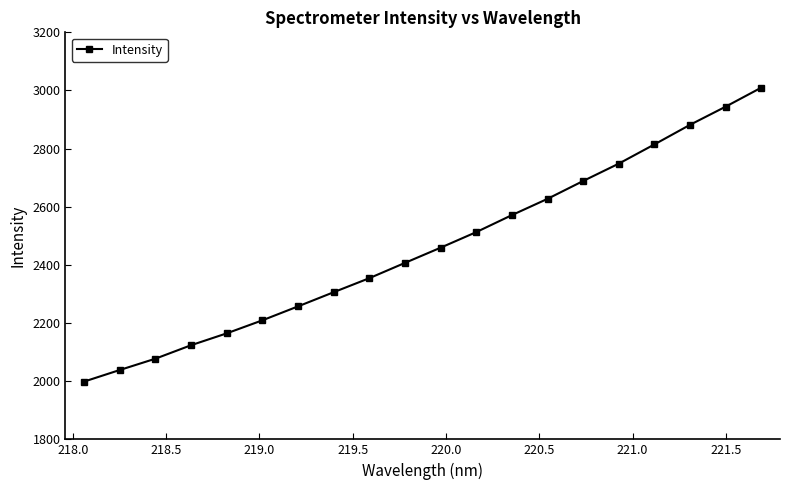

What is the sum of all values?

49197.7